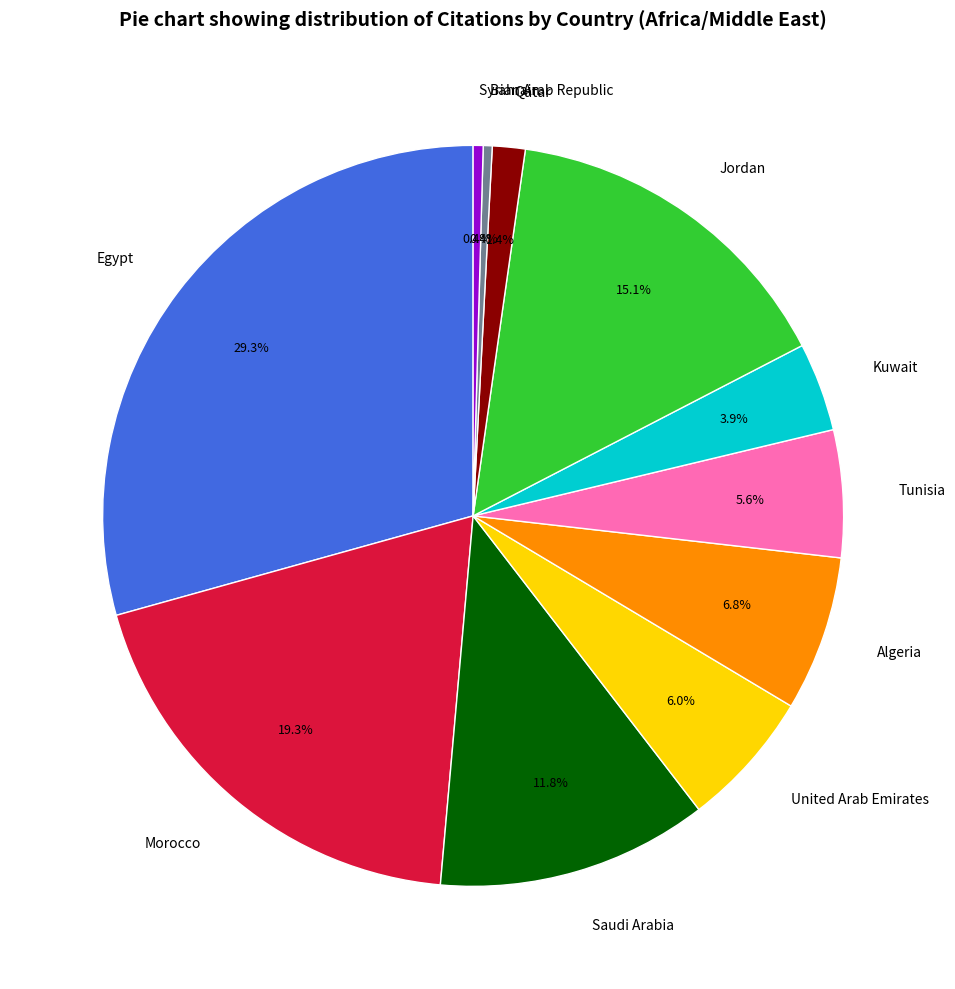

What percentage is the Saudi Arabia slice, to the nearest percent?

12%